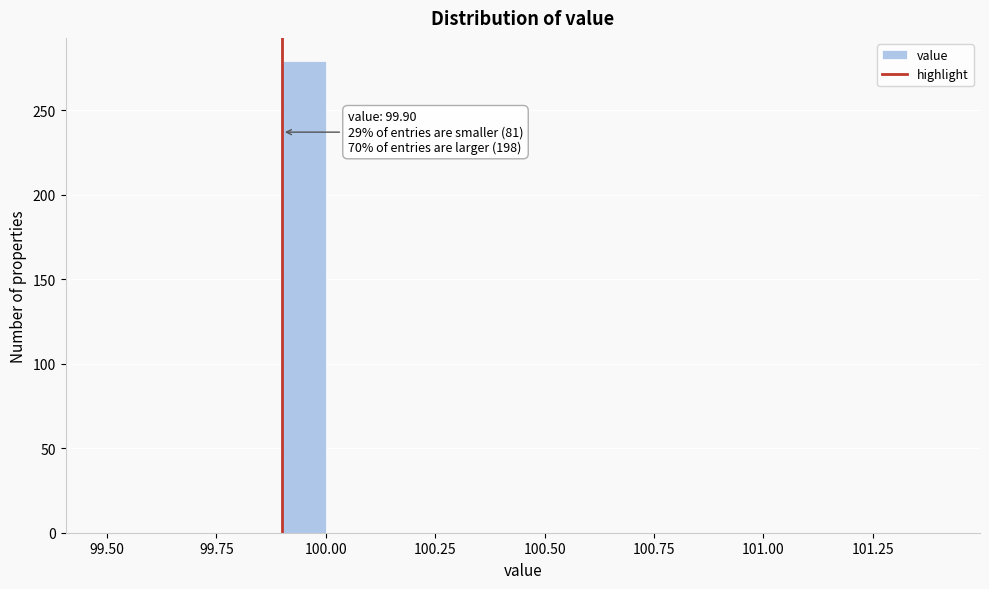

Around what value on the x-axis is the tallest bar? Give the approximate position of its centre, as read against the axis.

99.95